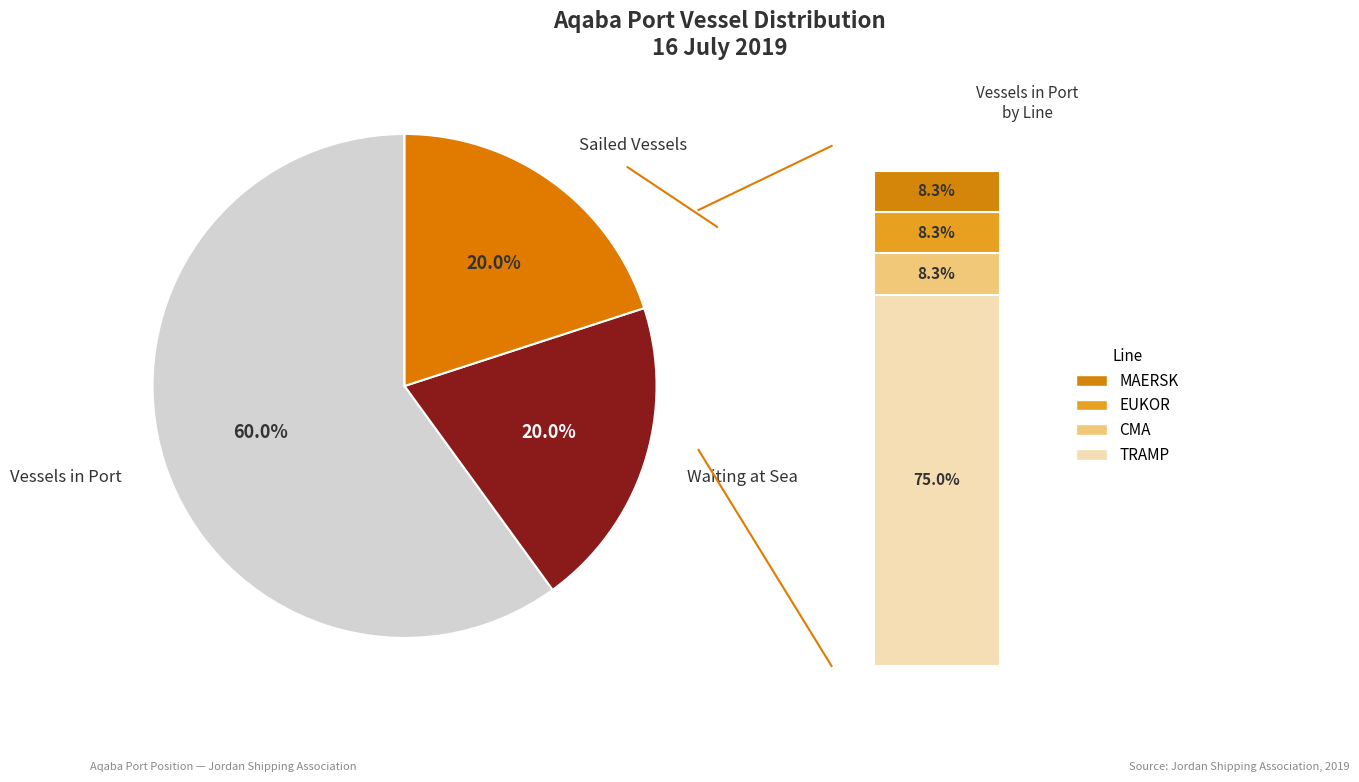

The Waiting at Sea slice represents 20% of the pie. True or false?

True